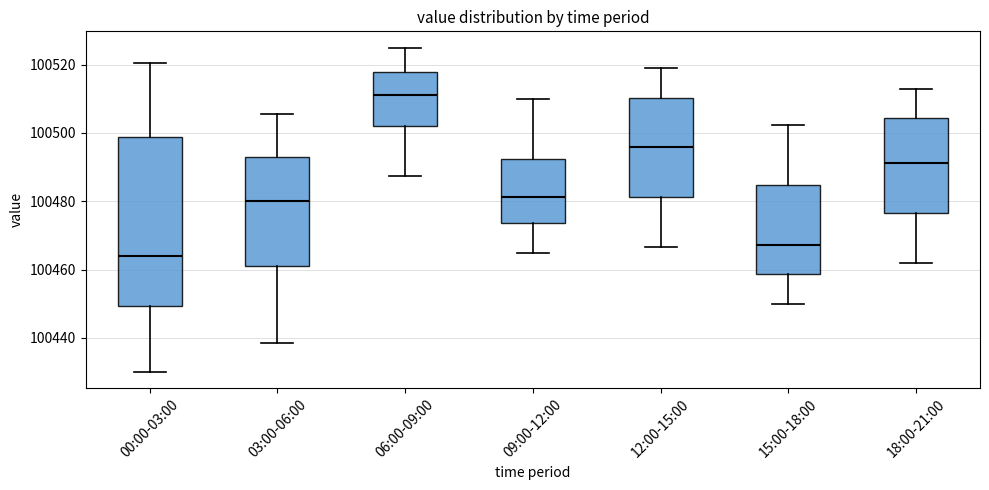

Which box's median line is the highest?

06:00-09:00